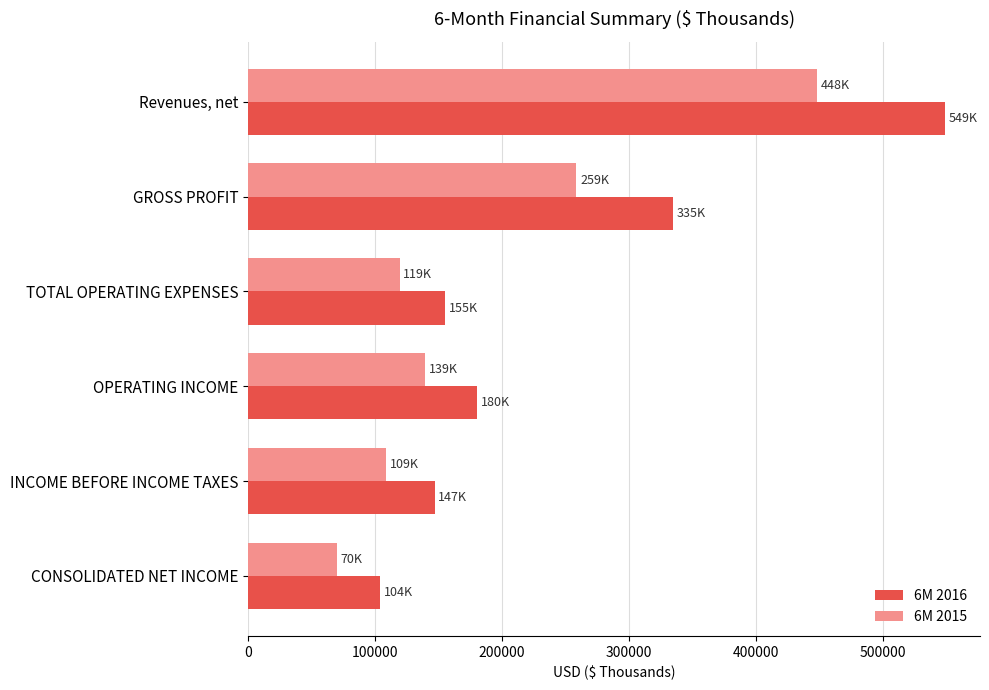

How many series are shown in this chart?

2